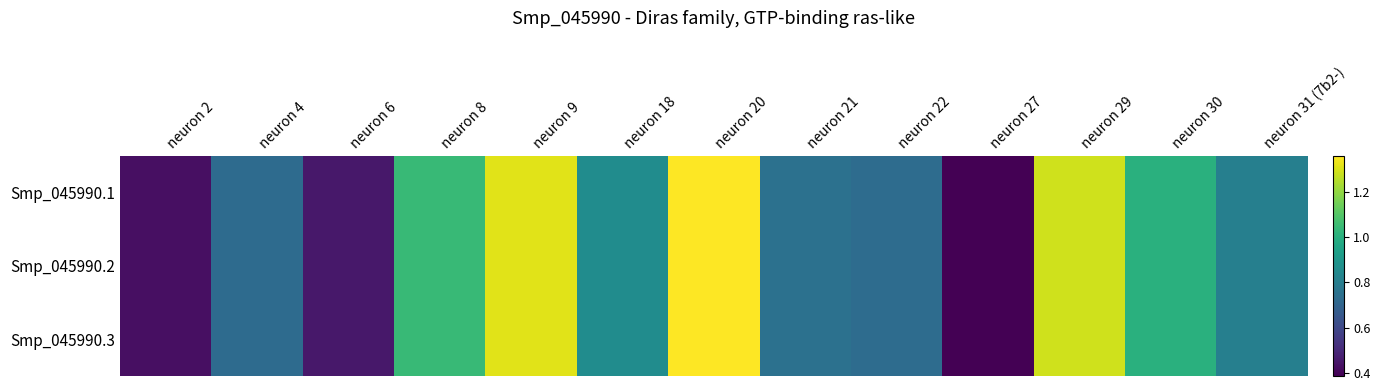

Count the number of data series in this chart.

3